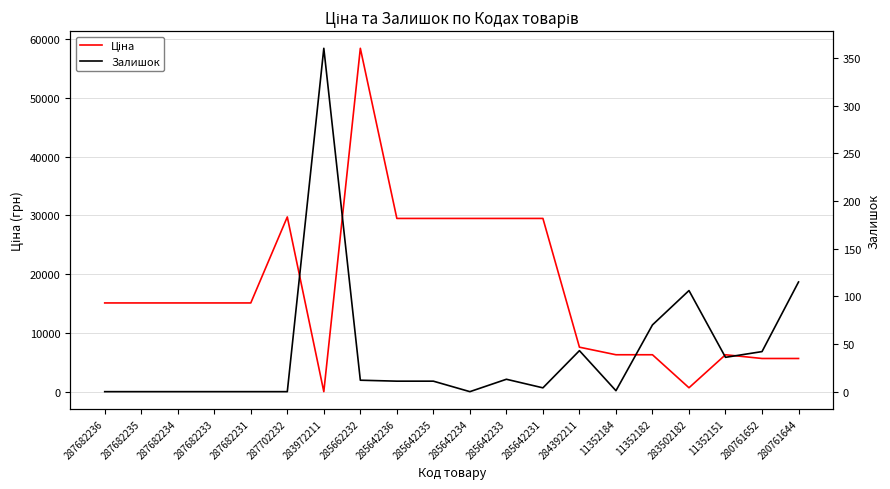

List the series in order of their peak value, lowest first.

Залишок, Ціна